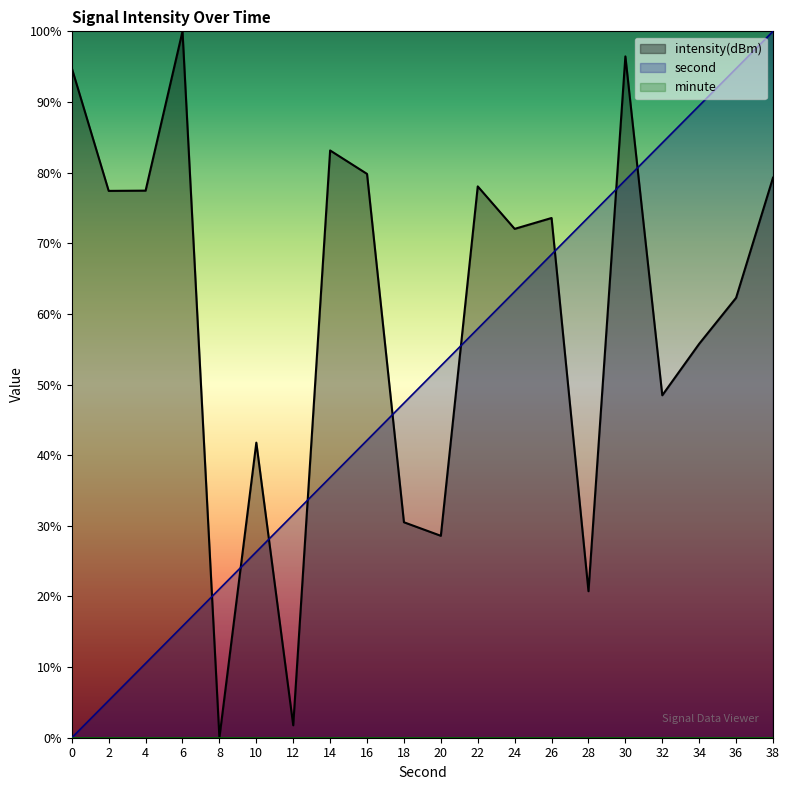

What is the greatest value displayed?

100.0